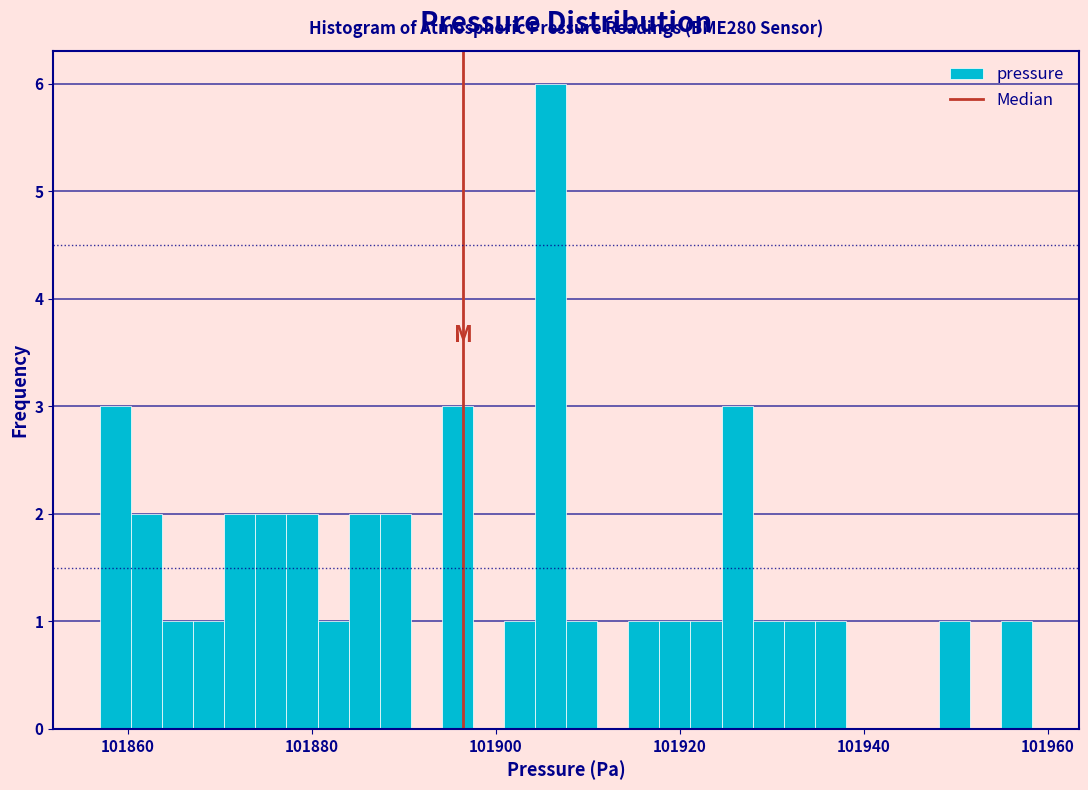

Around what value on the x-axis is the tallest bar? Give the approximate position of its centre, as read against the axis.

101906